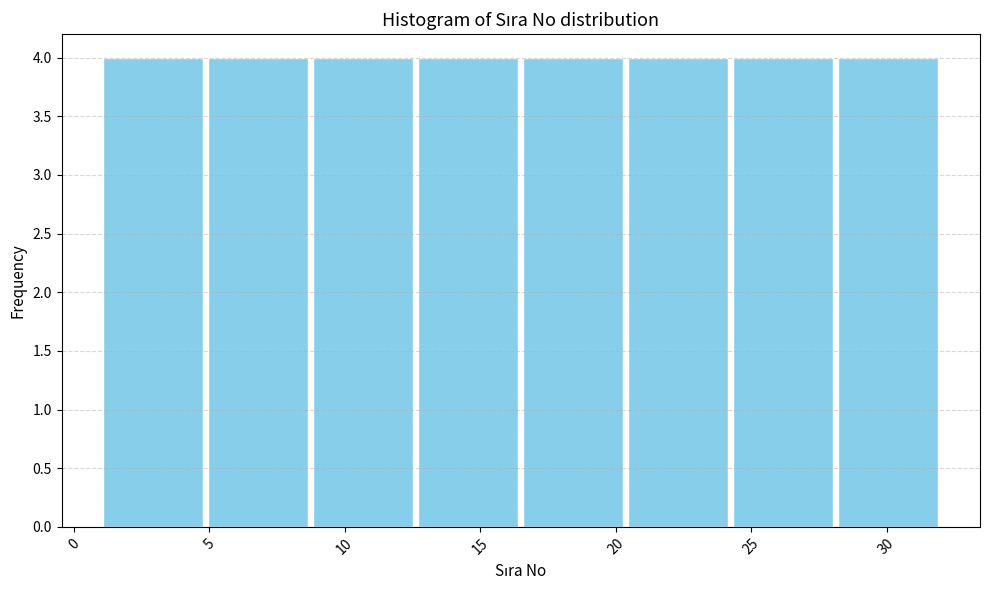

Reading left to right, list every bar in this chart as the range it spans on the x-axis followed by its height. Neither the bar edges nor the heights are printed on the chart, so give them approximately, as read against the axes.

1.0 to 5.0: 4
5.0 to 9.0: 4
9.0 to 12.5: 4
12.5 to 16.5: 4
16.5 to 20.5: 4
20.5 to 24.5: 4
24.5 to 28.0: 4
28.0 to 32.0: 4